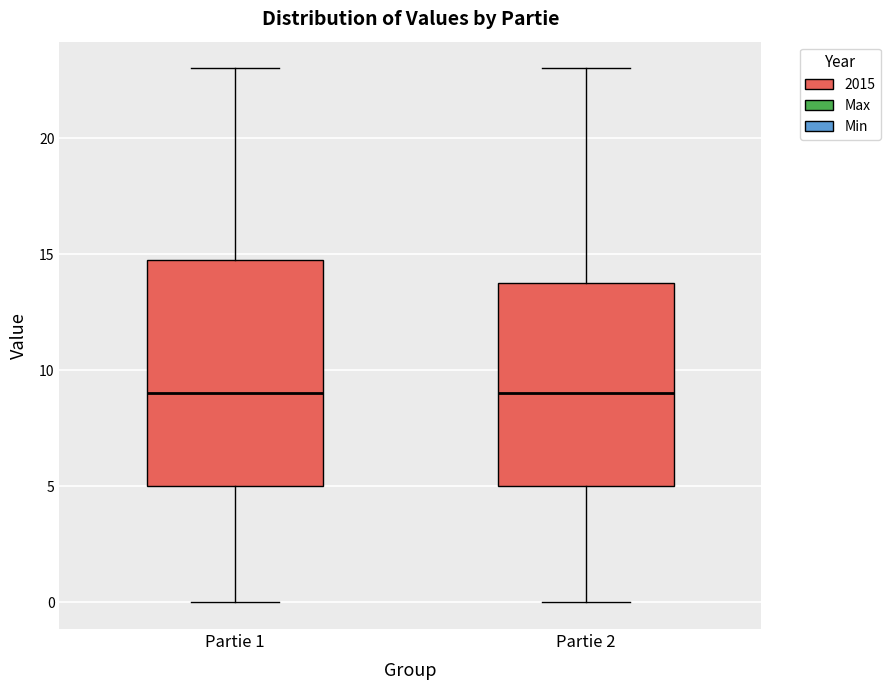

Which box is the tallest, from its lower edge to its upper edge?

Partie 1